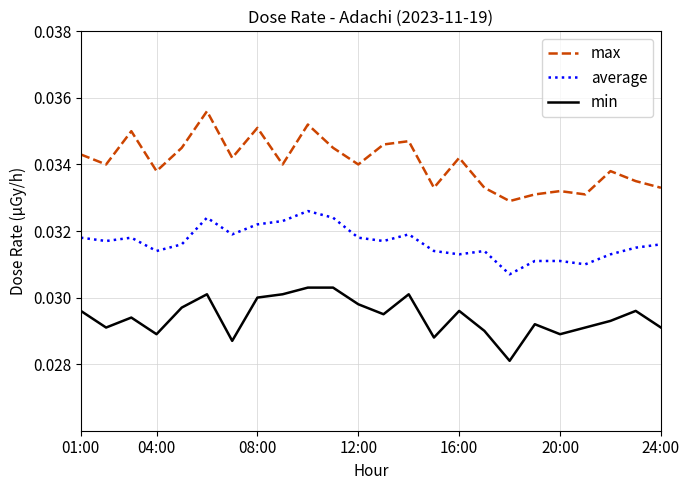

Rank the series by their maximum value, from lowest to highest.

min, average, max